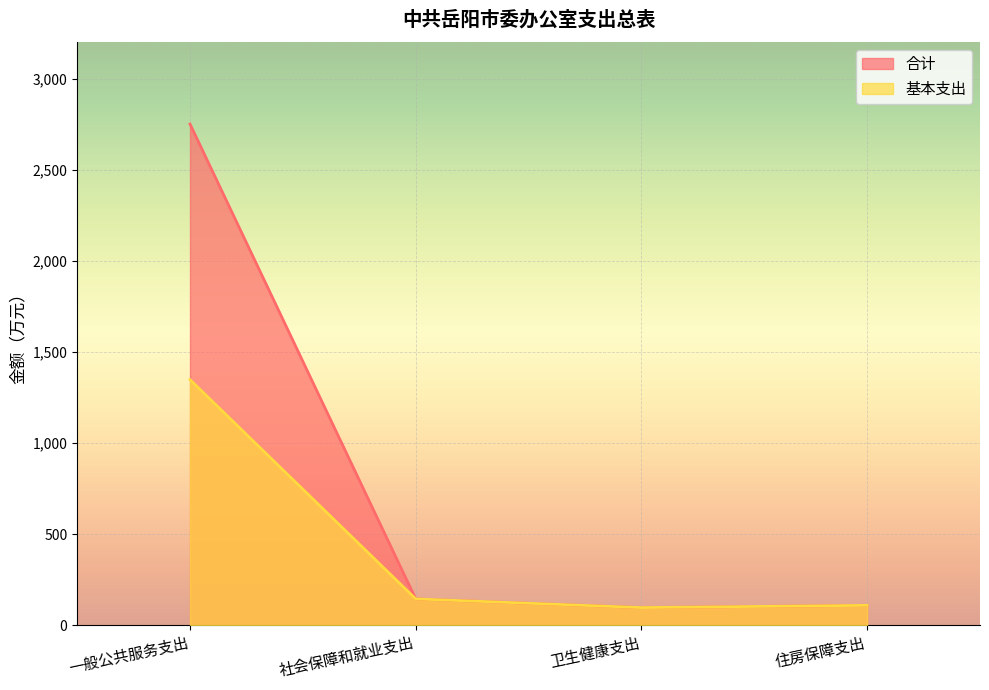

How many lines are shown in the chart?

2